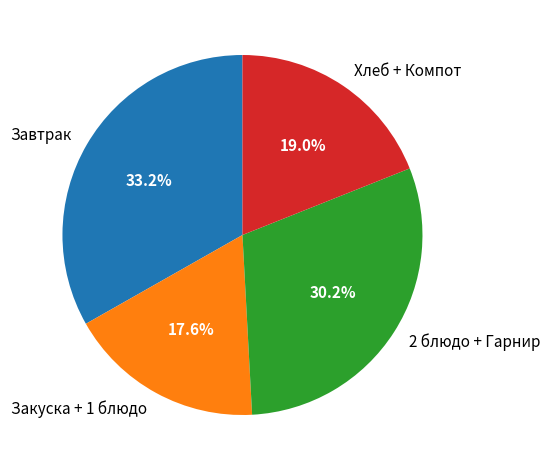

Combined, do 2 блюдо + Гарнир and Завтрак account for over 50%?

Yes